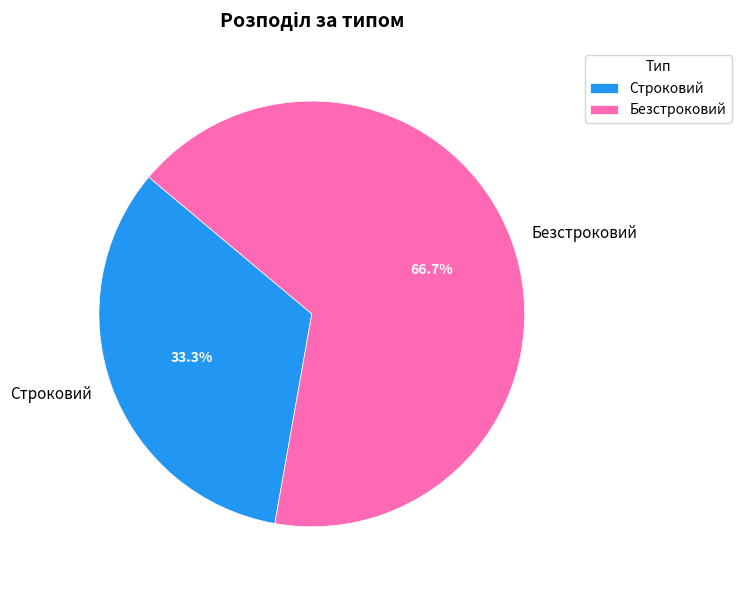

To the nearest percent, what is the average slice percentage?

50%